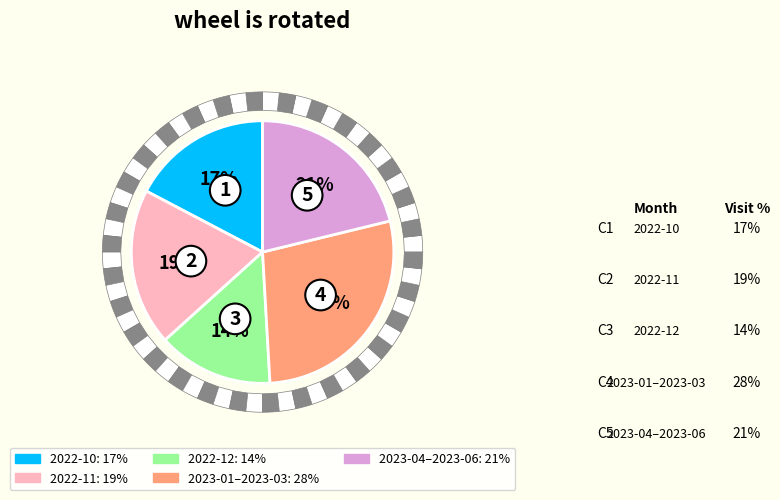

Count the number of slices in the pie.

5